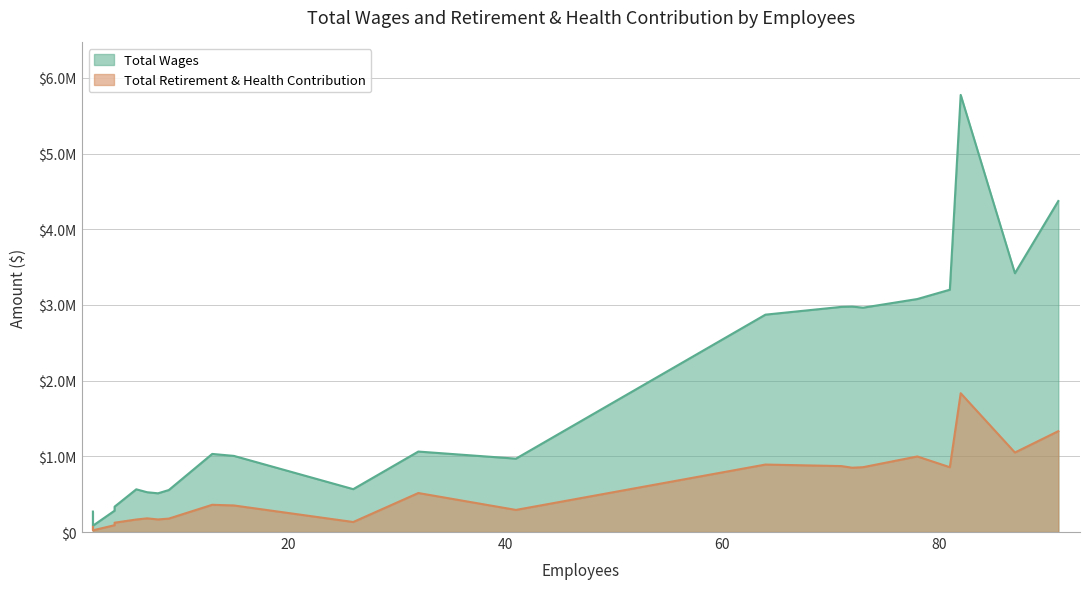

The Total Retirement & Health Contribution series shows 871275 at Fallbrook Stem Academy. True or false?

True